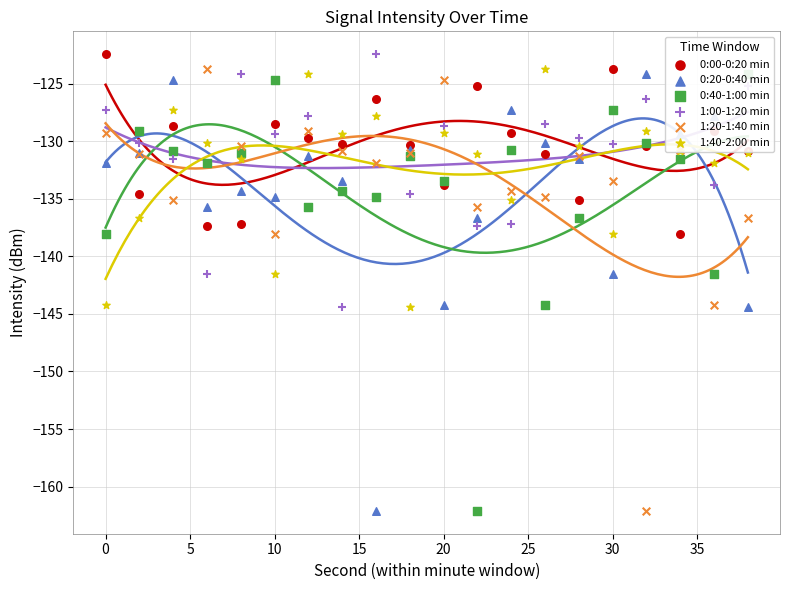

Is the value of 1:40-2:00 min at 13 greater than the value of 1:00-1:20 min at 15?

Yes